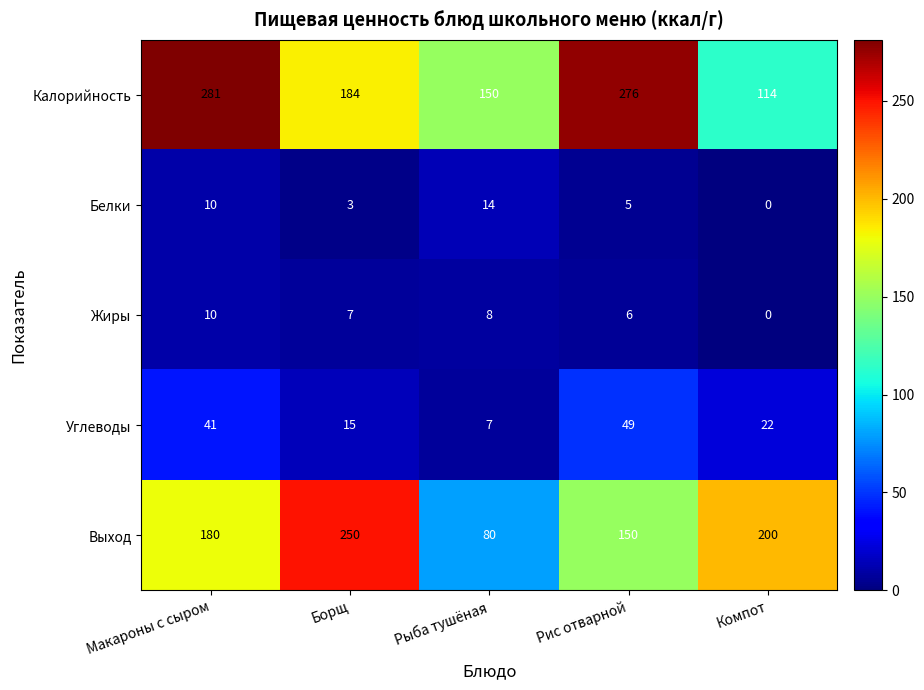

What is the difference between the Углеводы values at Борщ and Рыба тушёная?

8